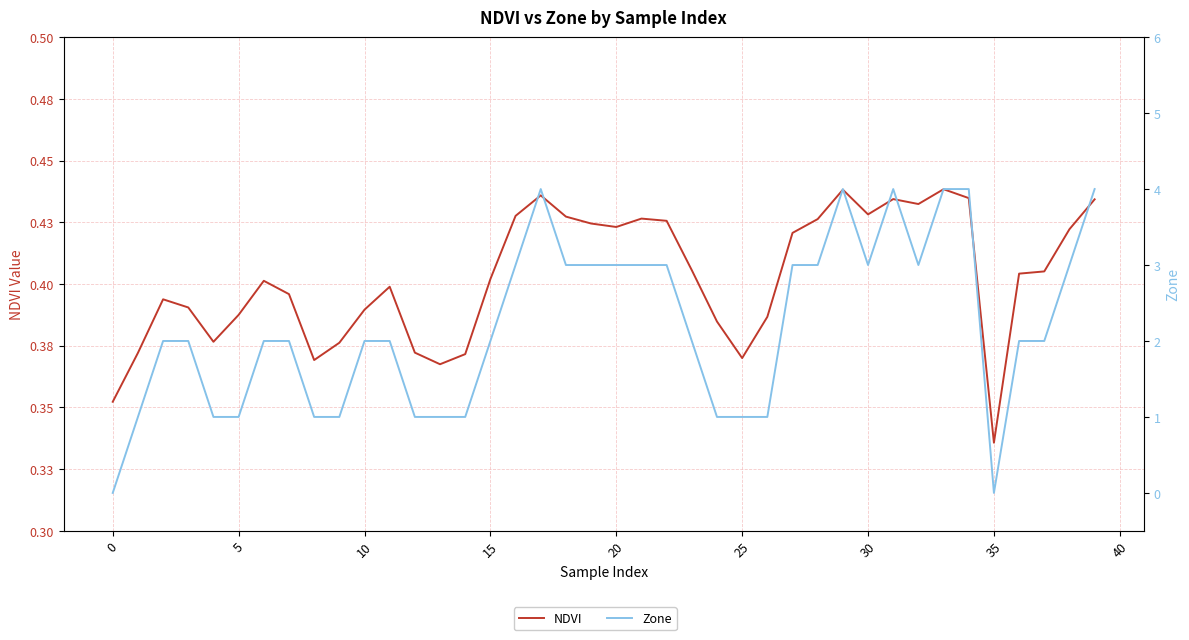

At which category is the sum across all series the highest?

33